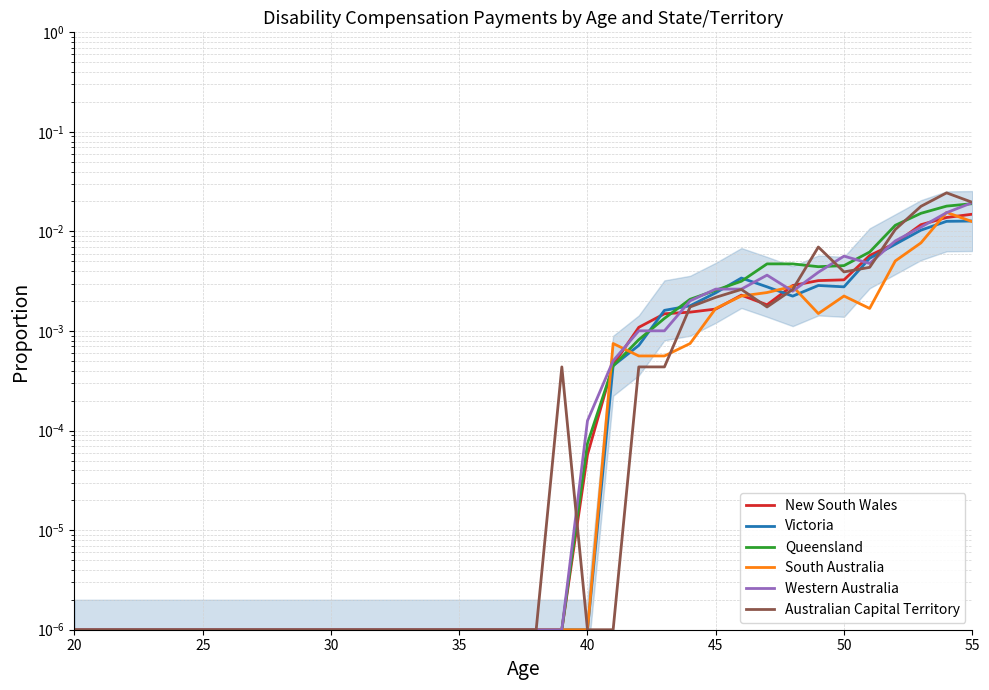

True or false: Western Australia has more than 0 interior local peaks.

True